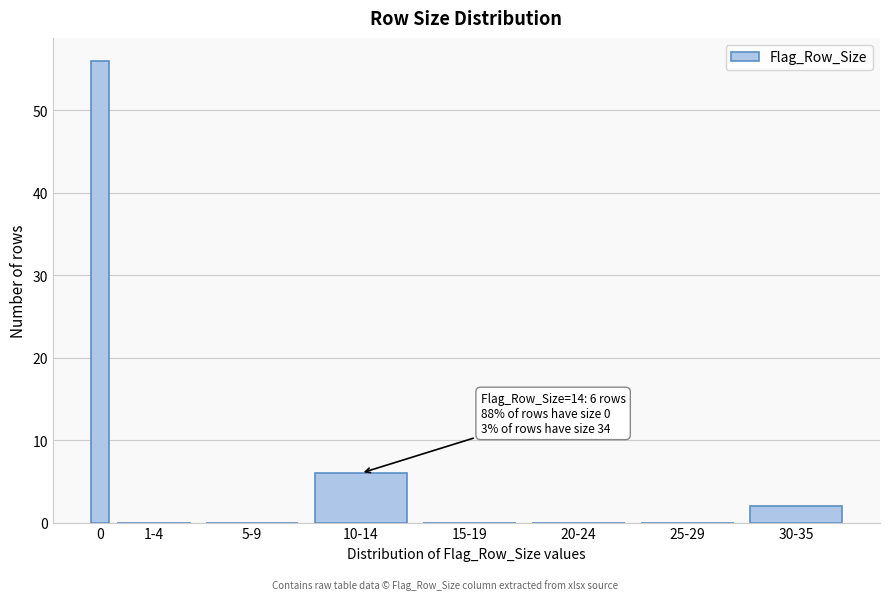

Reading left to right, list all the values displayed in this chart.

0=56	1-4=0	5-9=0	10-14=6	15-19=0	20-24=0	25-29=0	30-35=2